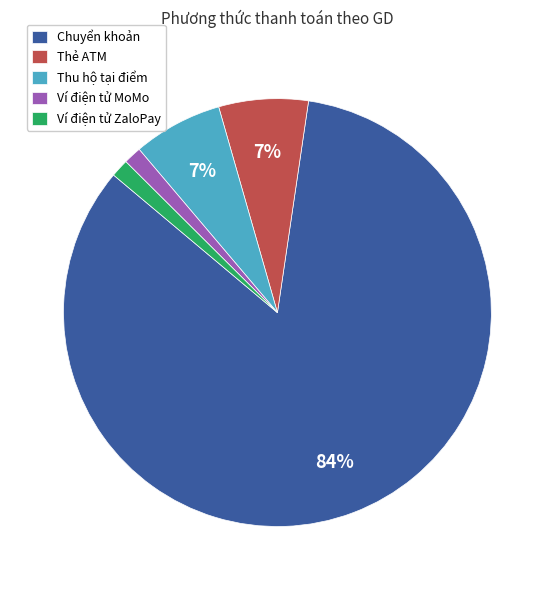

Count the number of slices in the pie.

5